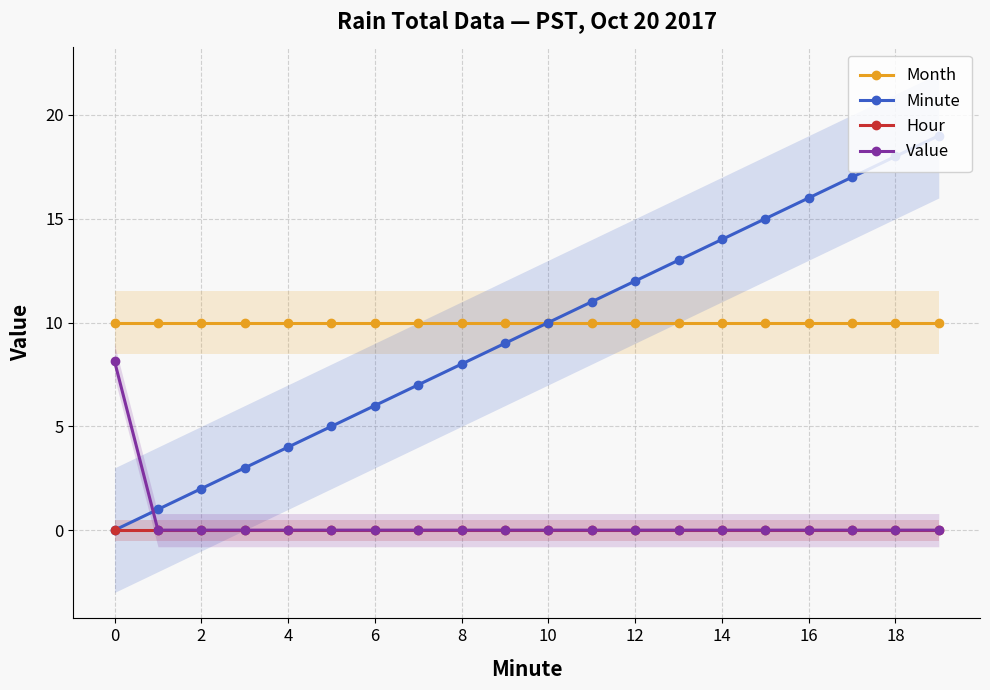

How many lines are shown in the chart?

4